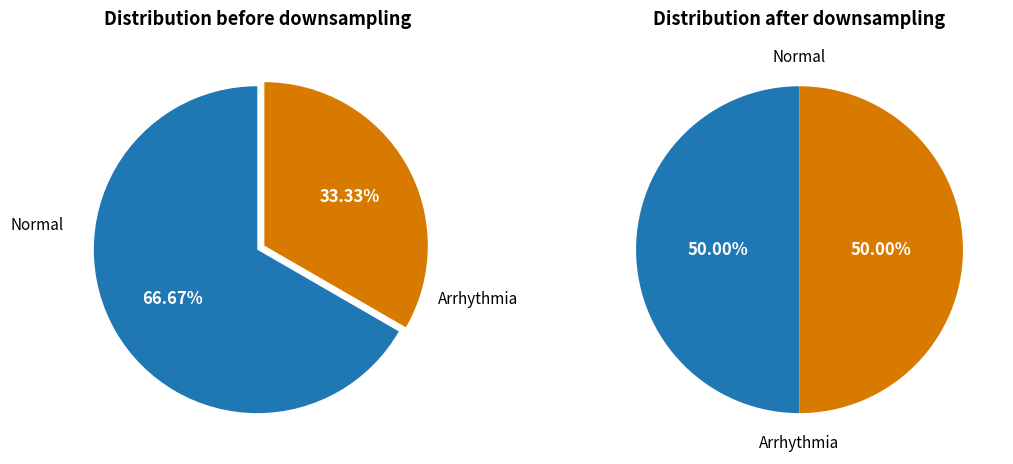

Is 16 the majority of the pie?

No